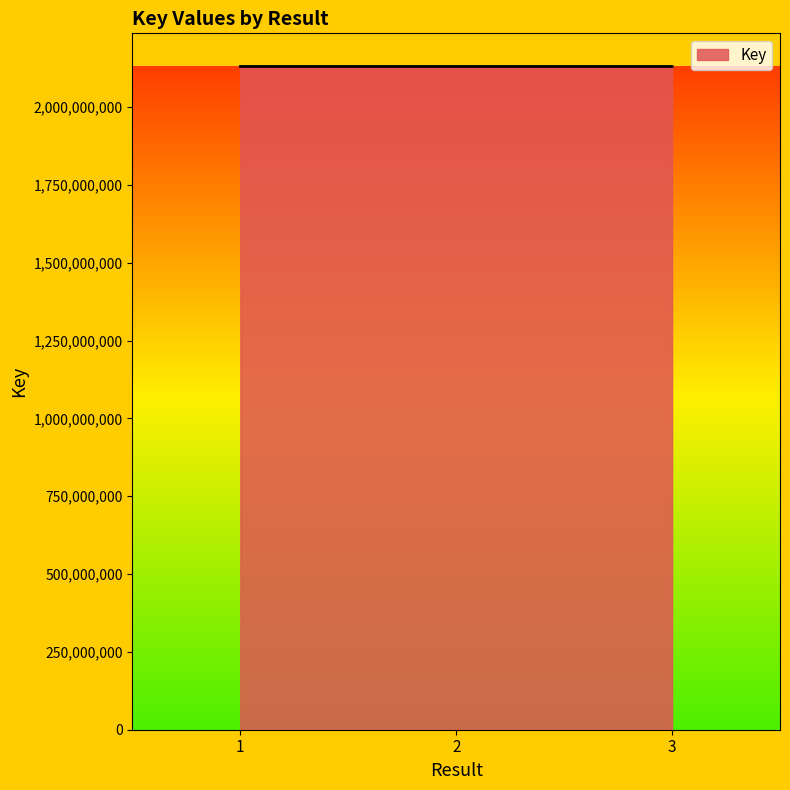

Does the chart display data point markers on the line(s)?

No